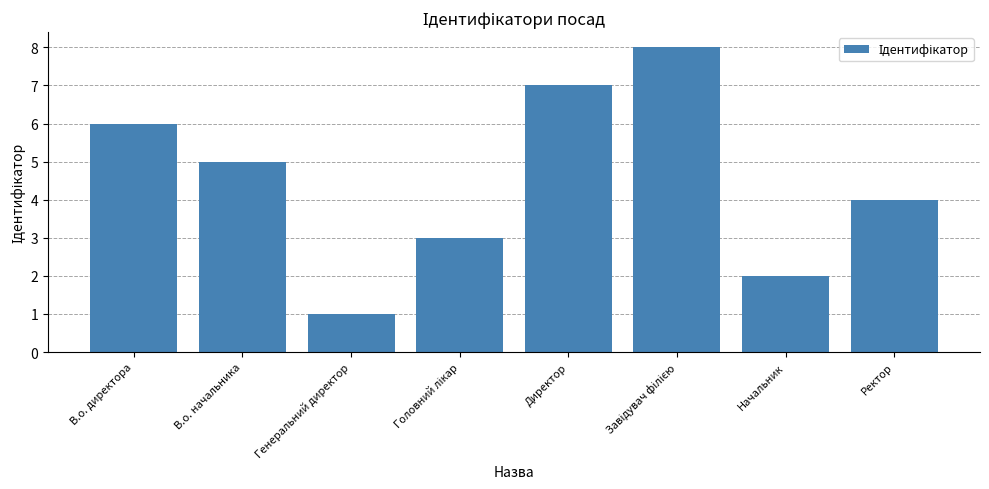

What is the value of the 1st bar from the left?

6